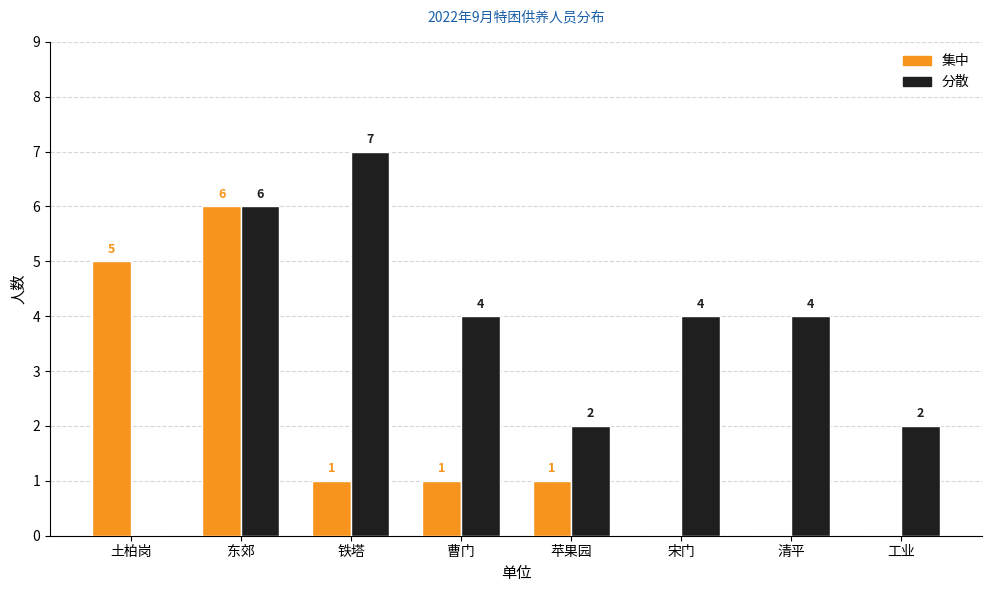

True or false: 集中 has a value of 1 at 苹果园.

True